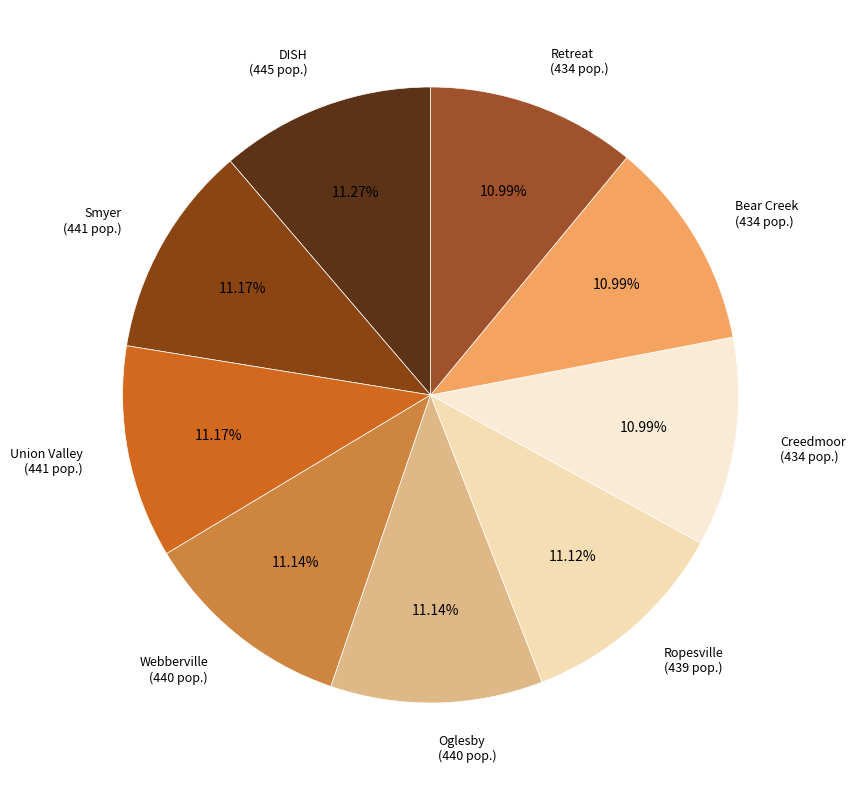

To the nearest percent, what is the average slice percentage?

11%